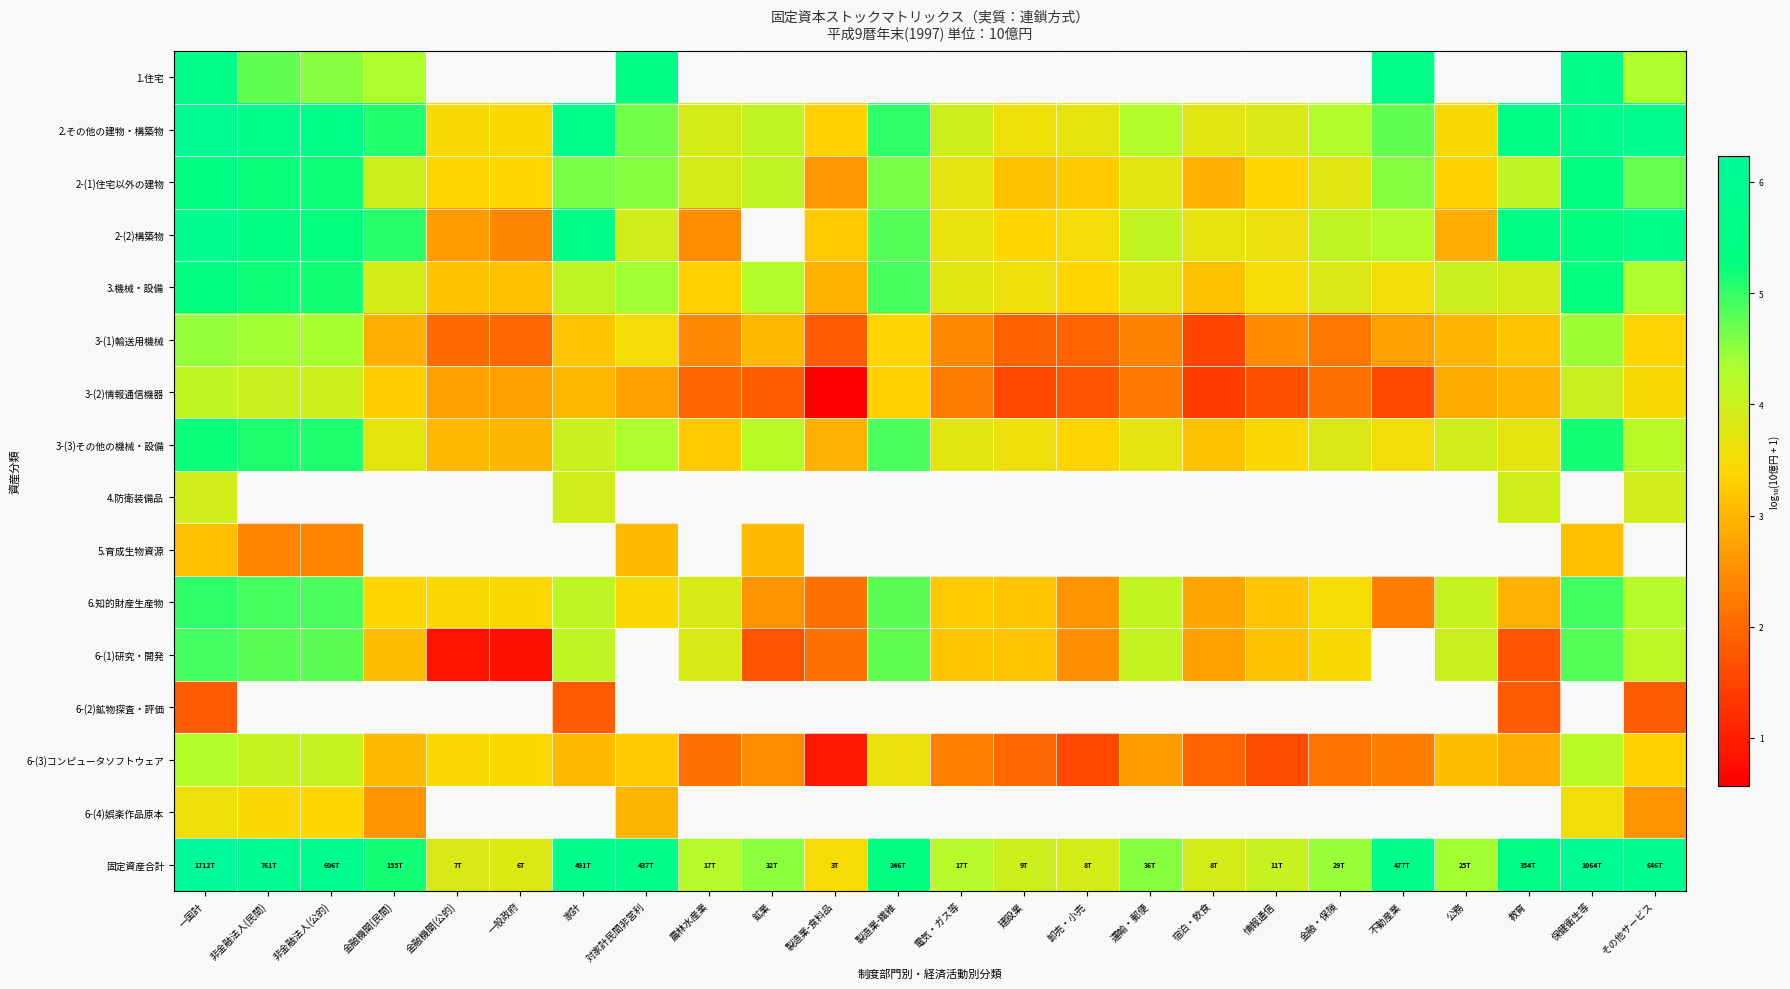

The value of 3-(3)その他の機械・設備 at 非金融法人(公的) is 5.1. True or false?

True